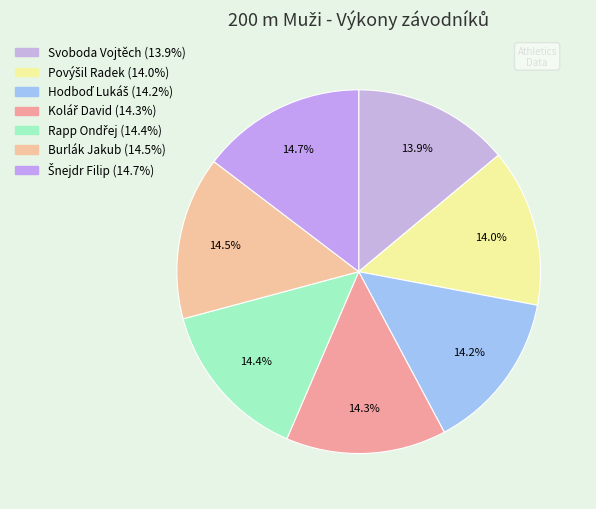

Count the number of slices in the pie.

7